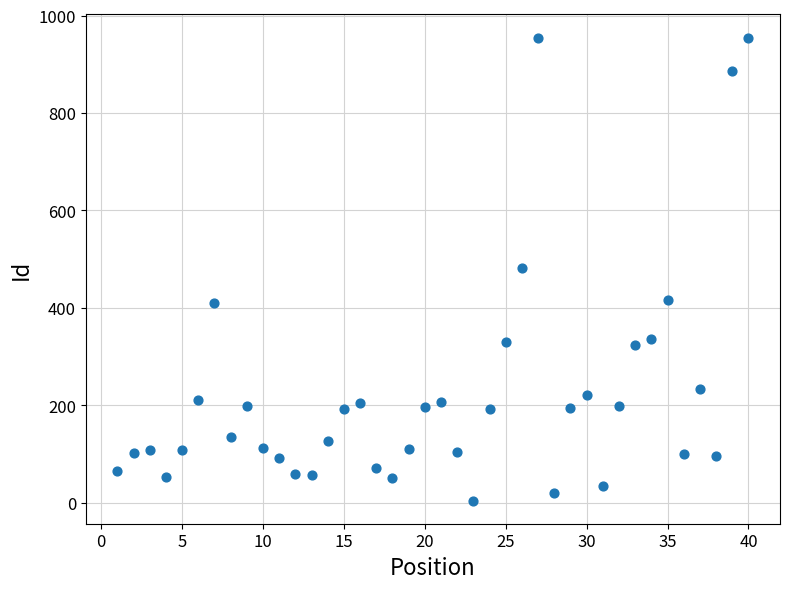

What is the range of X values (max minus min)?

39